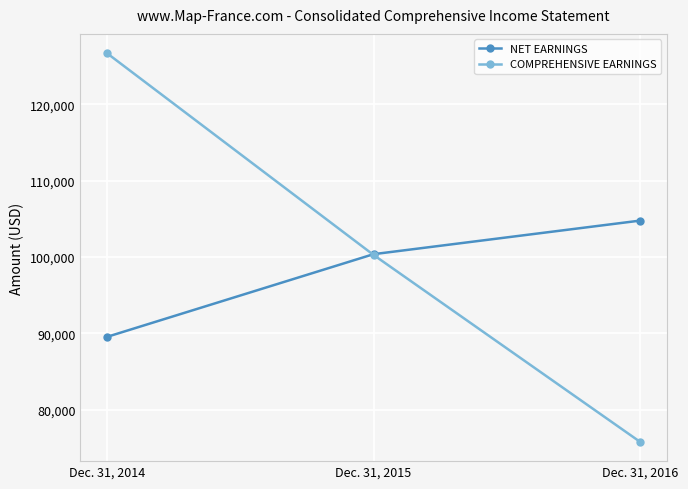

Count the number of data series in this chart.

2